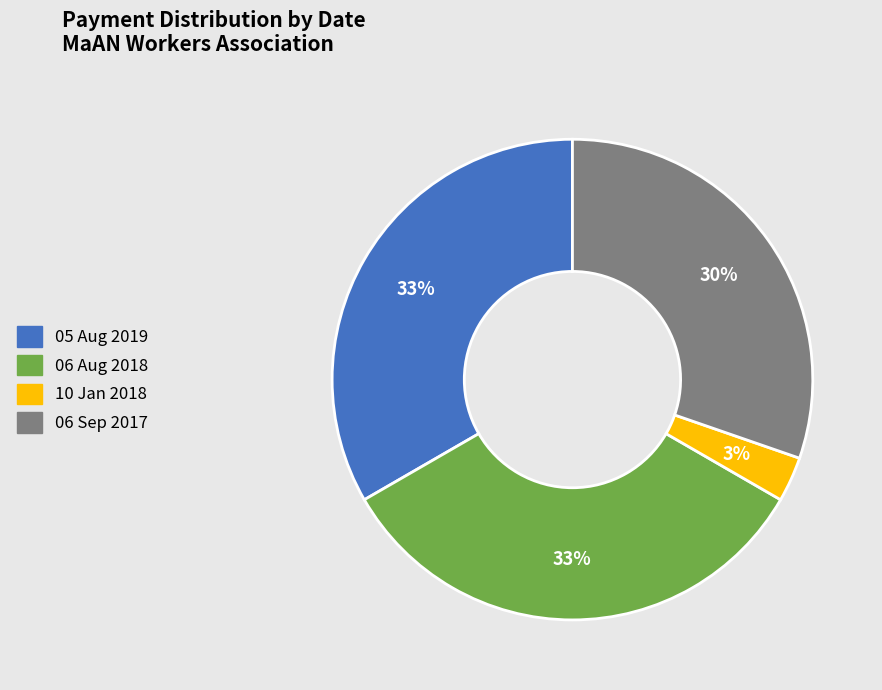

To the nearest percent, what is the combined percentage of 06 Sep 2017 and 05 Aug 2019?

64%